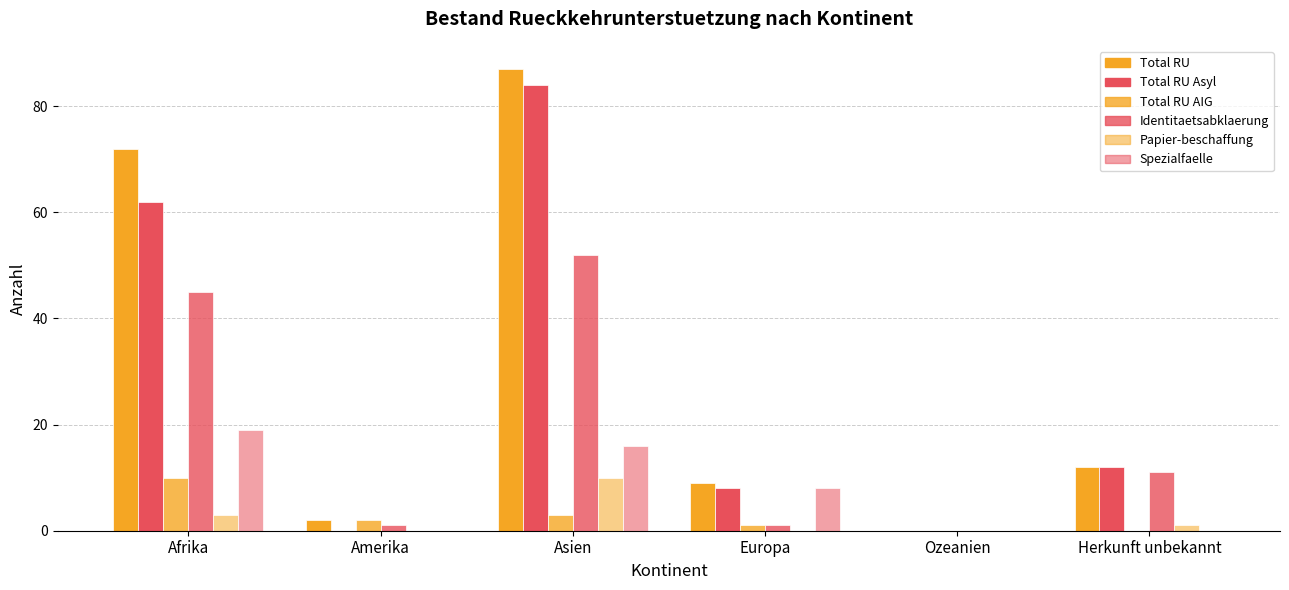

Are the bars horizontal?

No